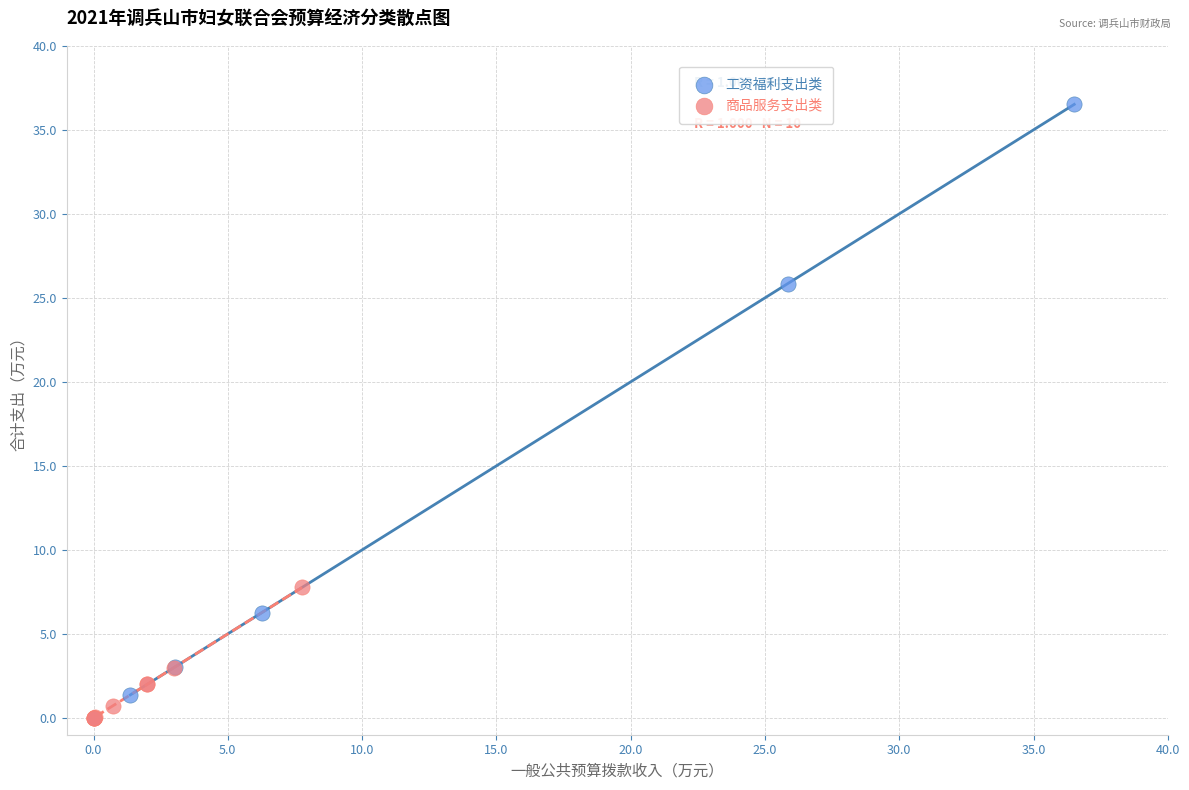

Which series reaches the maximum Y coordinate?

工资福利支出类